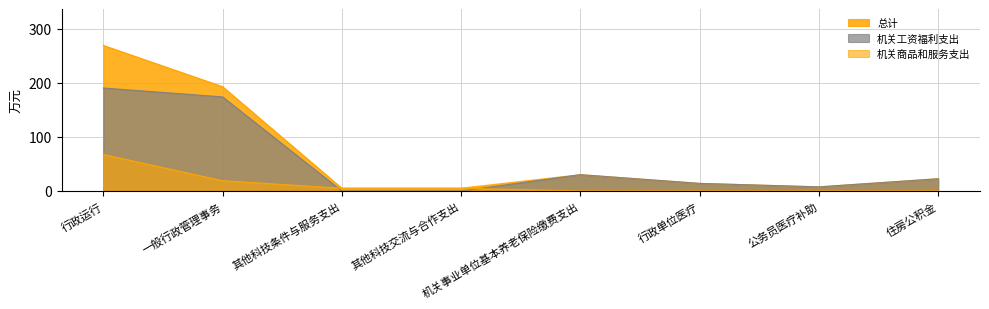

True or false: 机关商品和服务支出 has more than 0 interior local peaks.

False